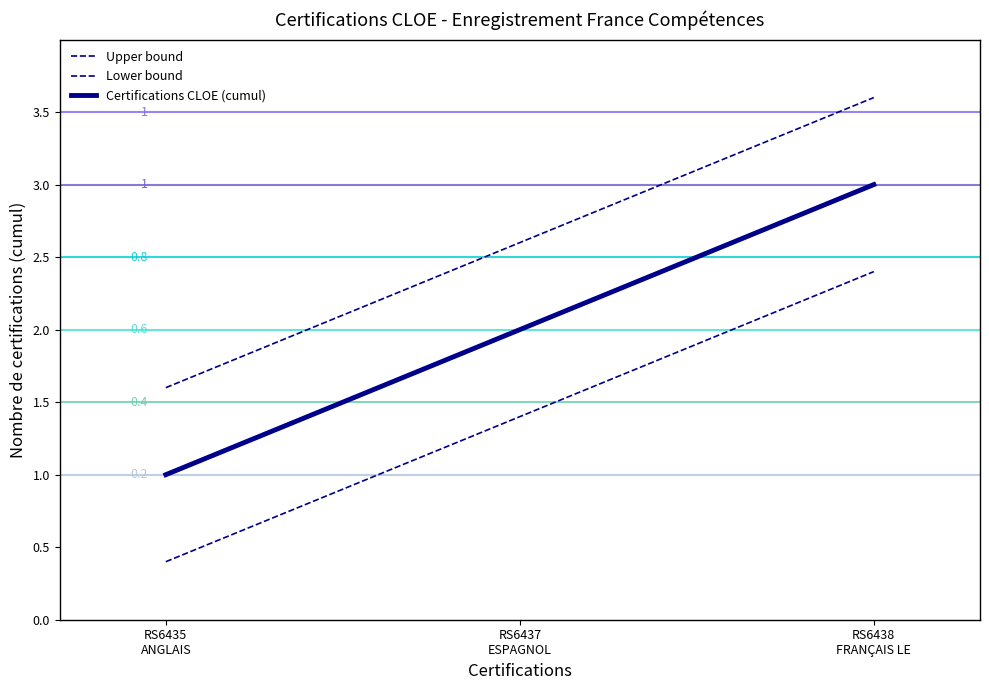

At RS6435
ANGLAIS, list the series in order from smallest to largest.

Lower bound, Certifications CLOE (cumul), Upper bound